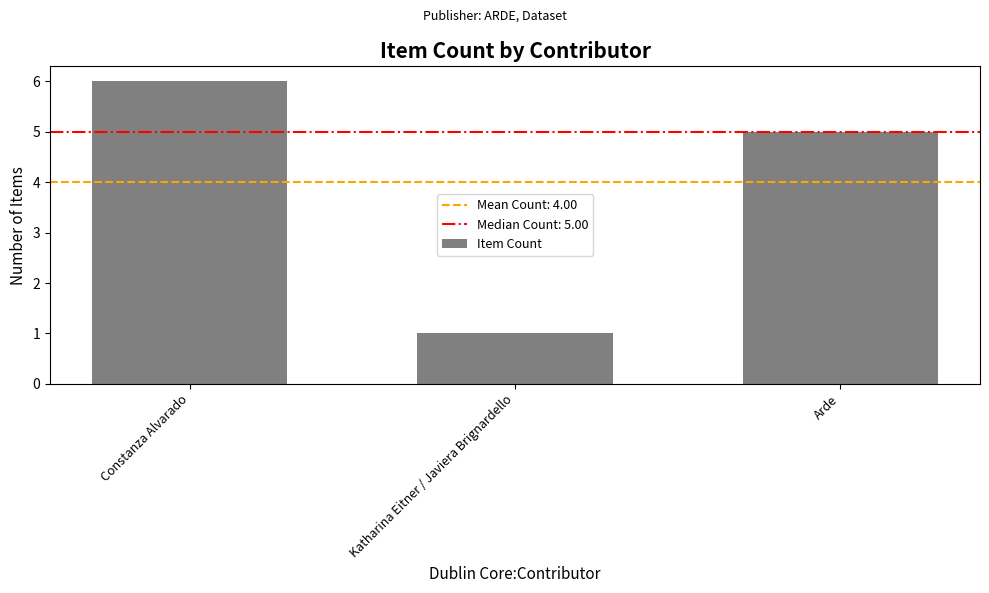

At which label does the data first exceed 5?

Constanza Alvarado